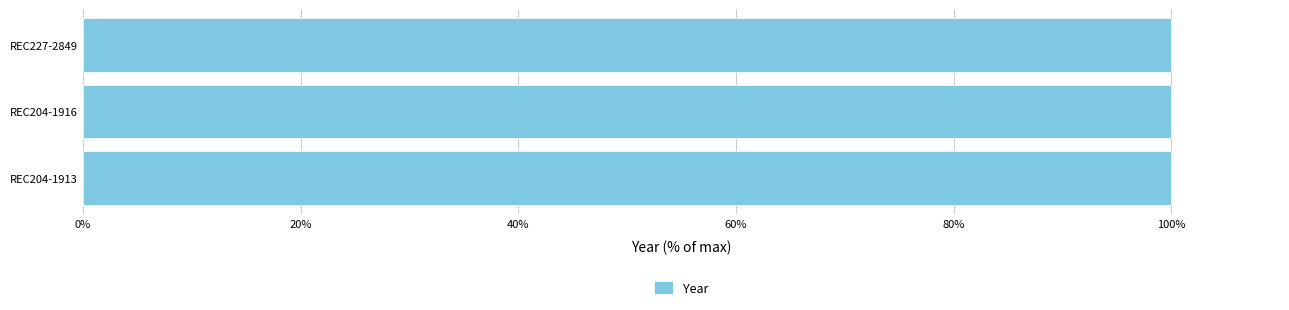

The value at REC204-1913 is 173.0. True or false?

False